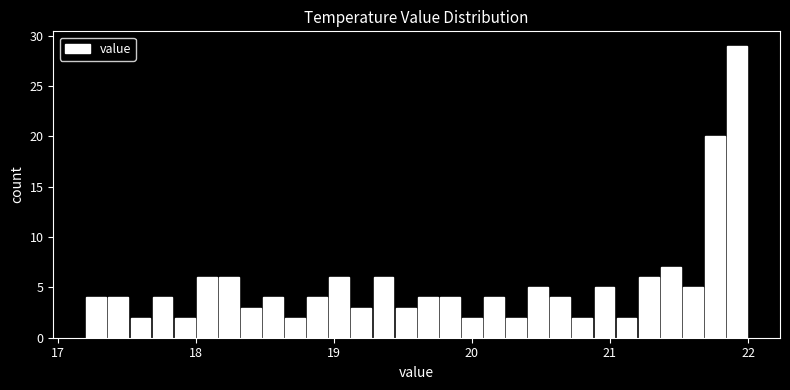

Read against the x-axis, roughly where is the centre of the tallest bar?

21.9